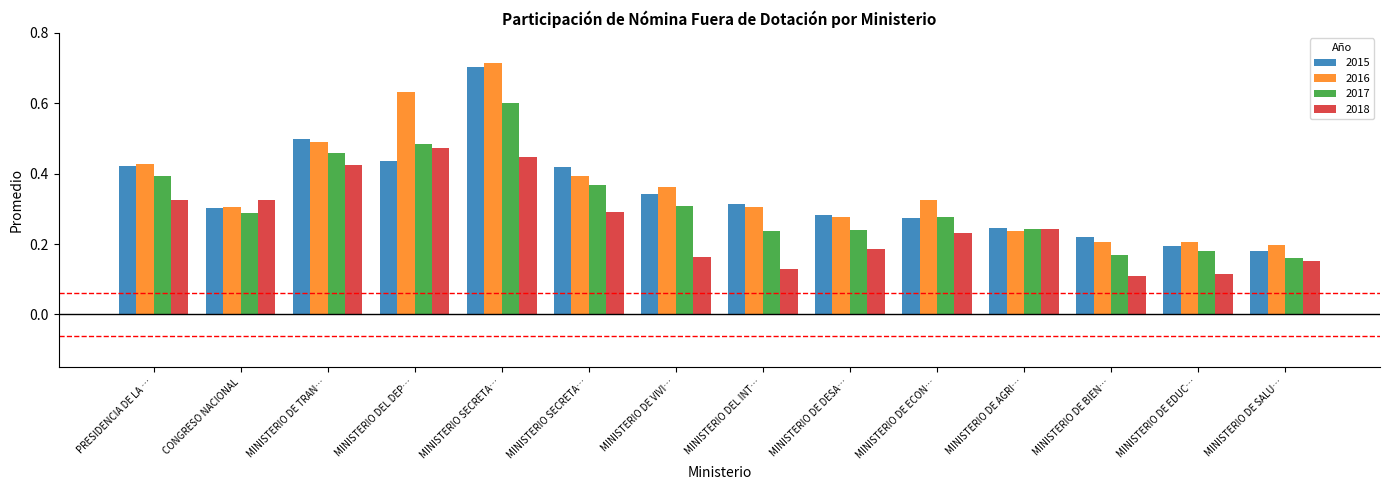

What are all the series names shown in the legend?

2015, 2016, 2017, 2018